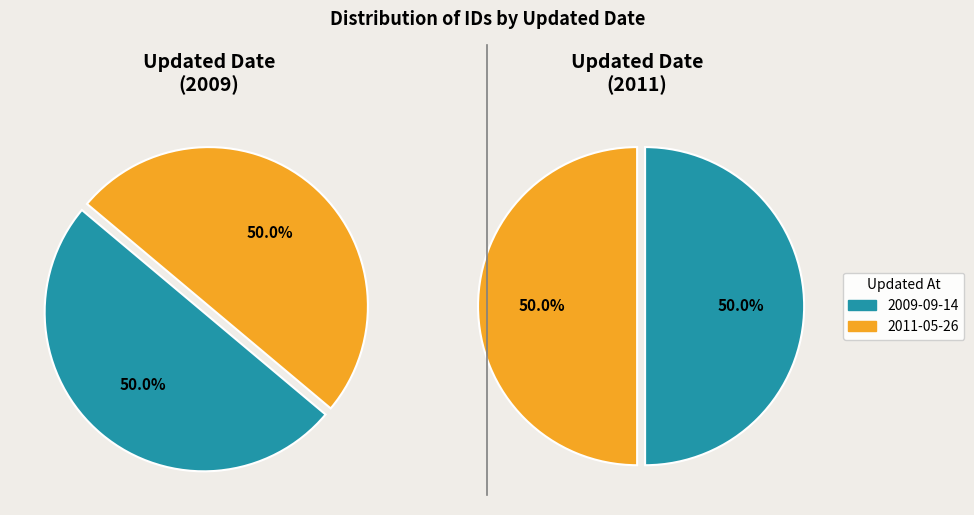

To the nearest percent, what is the combined percentage of 2009-09-14 and 2011-05-26?

100%